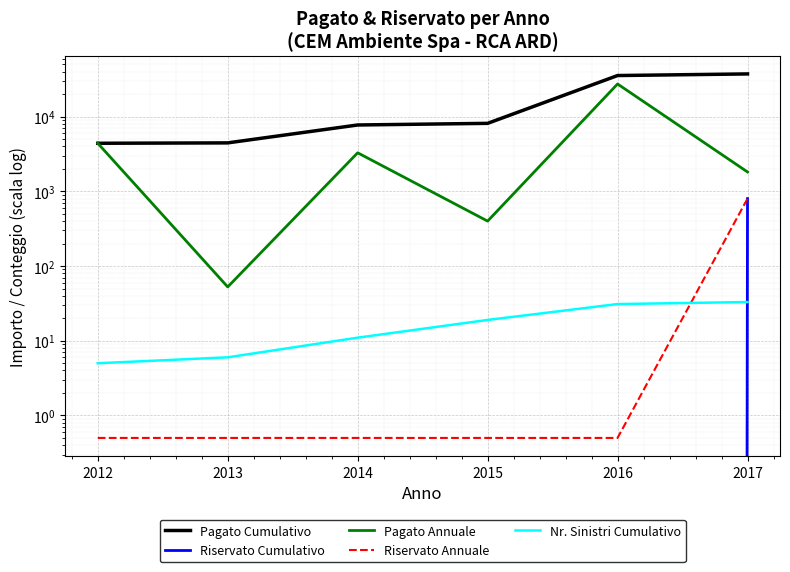

What is the value of the Pagato Cumulativo point at the 1st from the left?

4407.6